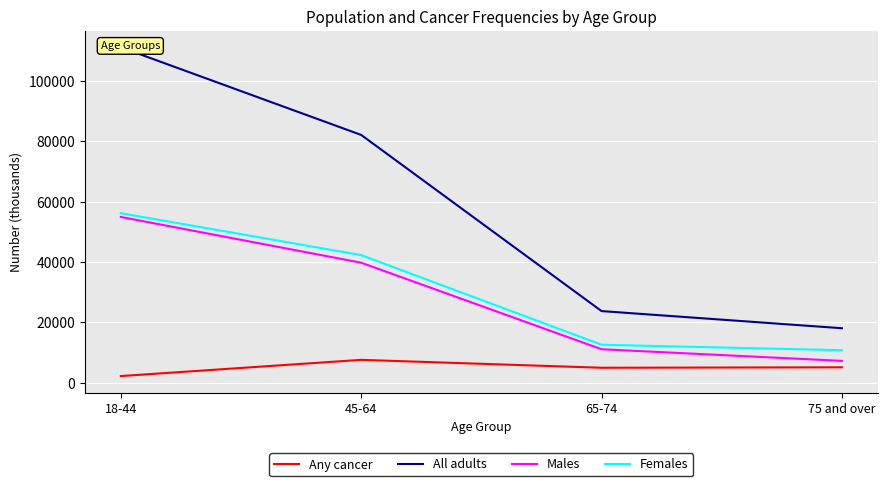

What is the difference between the second highest and second lowest values in the All adults series?

58278